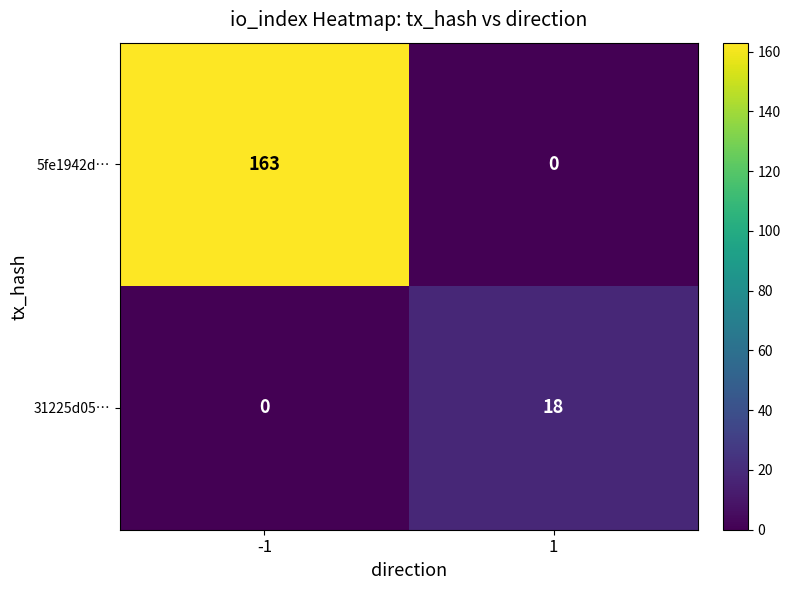

Count the number of categories in the chart.

2